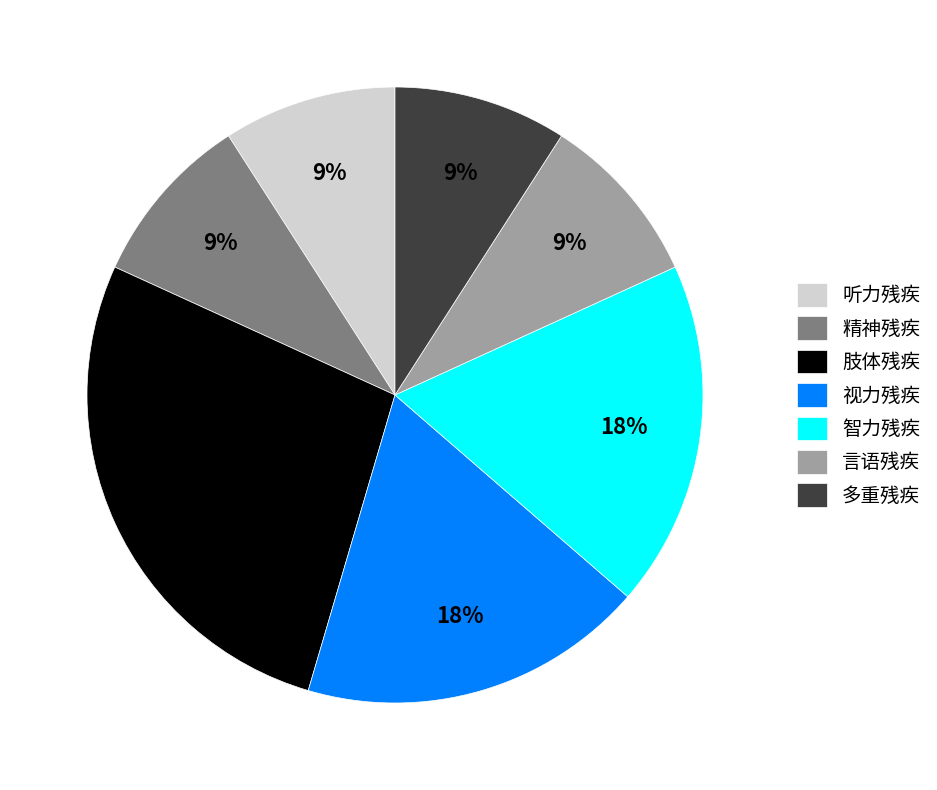

To the nearest percent, what is the difference between the largest and smallest slice percentages?

18%